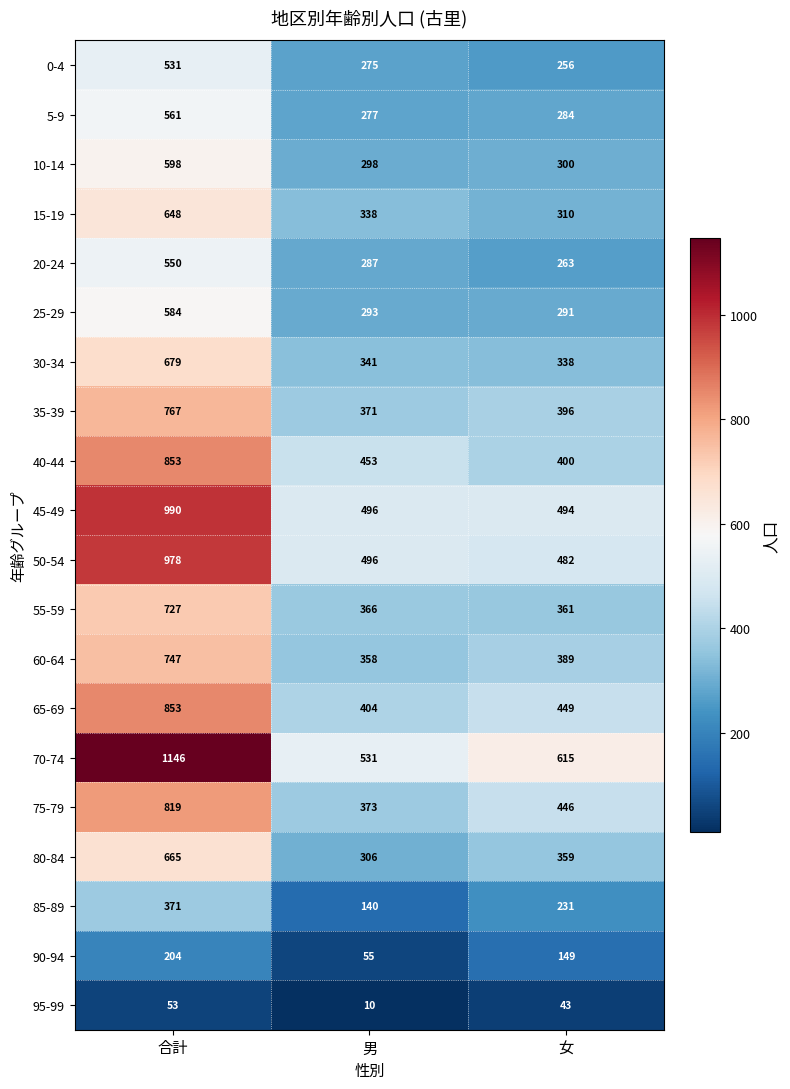

At how many categories does at least one series exceed 902?

1